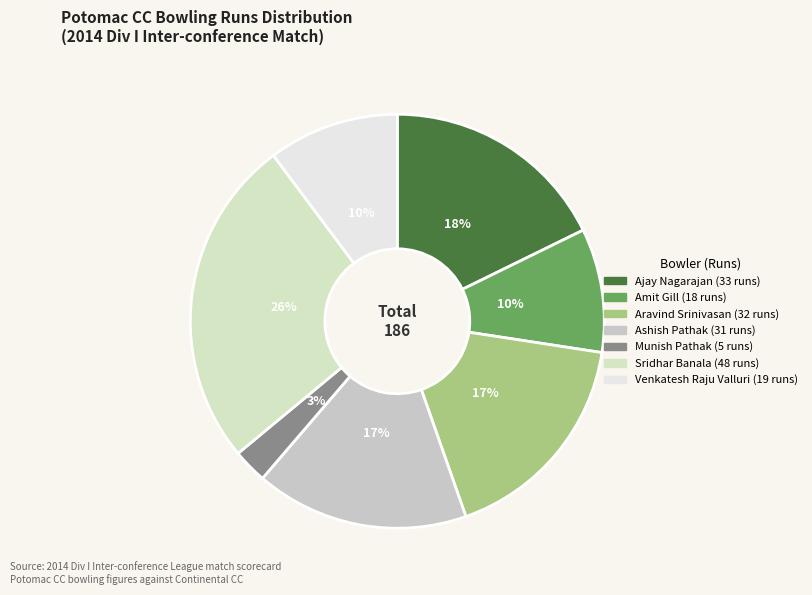

Which slice is the smallest?

Munish Pathak